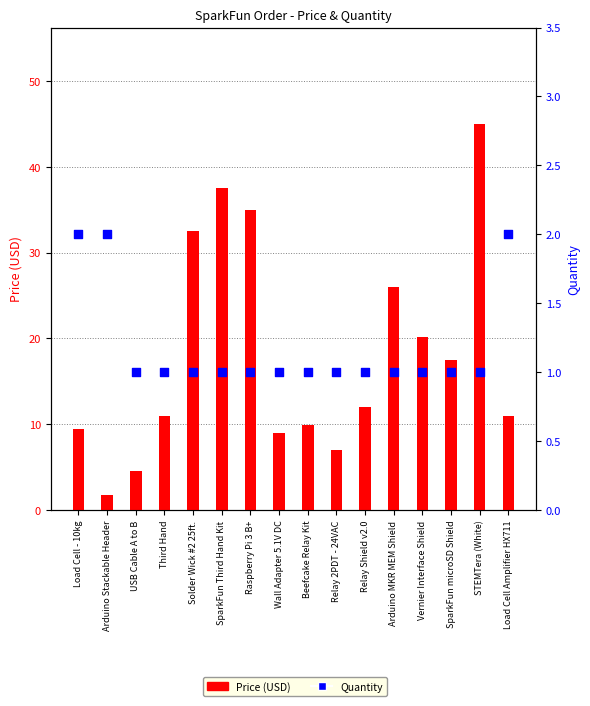

What are all the series names shown in the legend?

Price (USD), Quantity